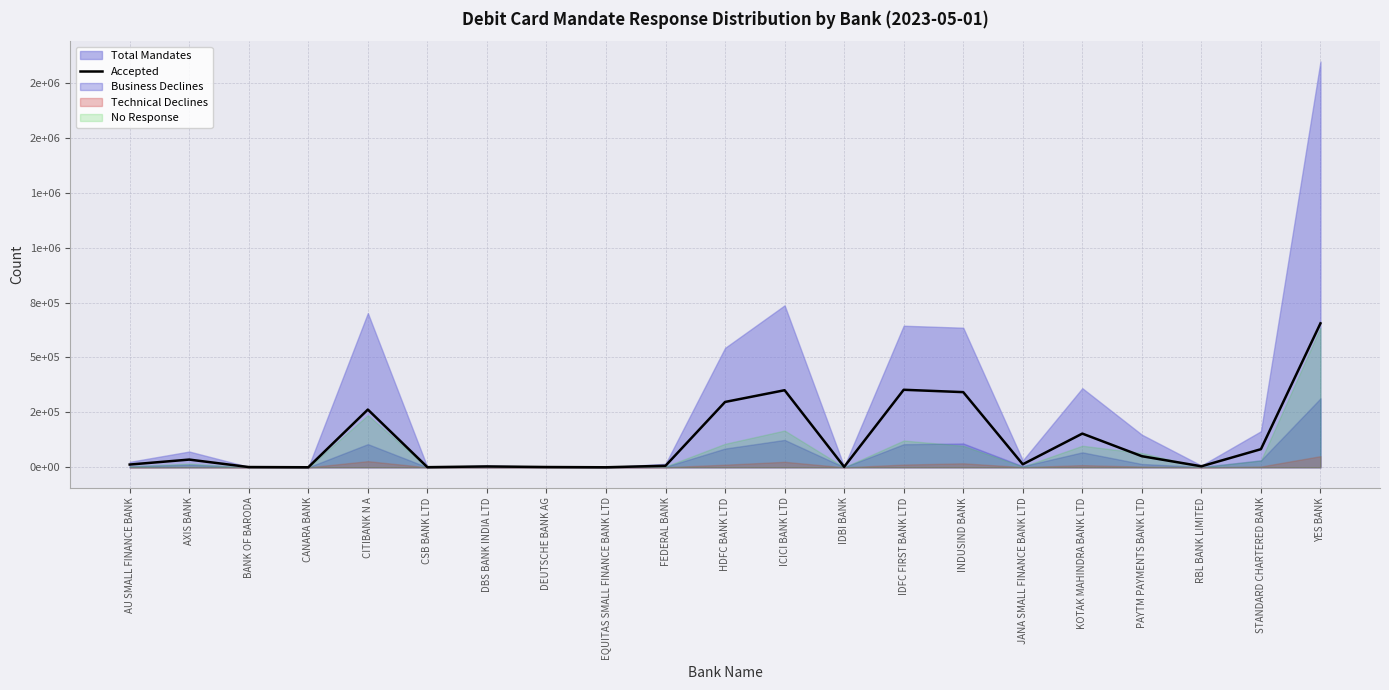

Reading left to right, what are all the values shown in this chart?

12569	35155	1178	195	262877	575	3962	1292	120	7075	297540	350908	2113	352978	342233	13701	153445	50557	4572	82508	655459